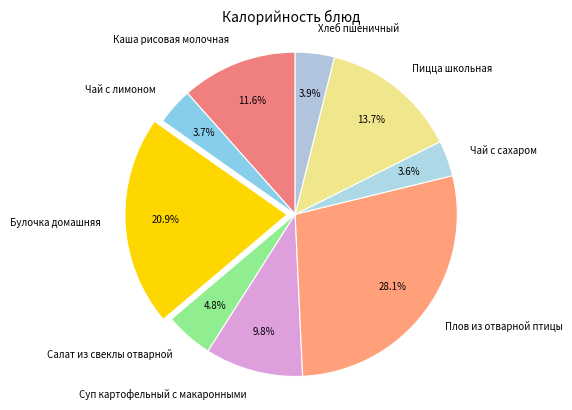

The Хлеб пшеничный slice represents 4% of the pie. True or false?

True